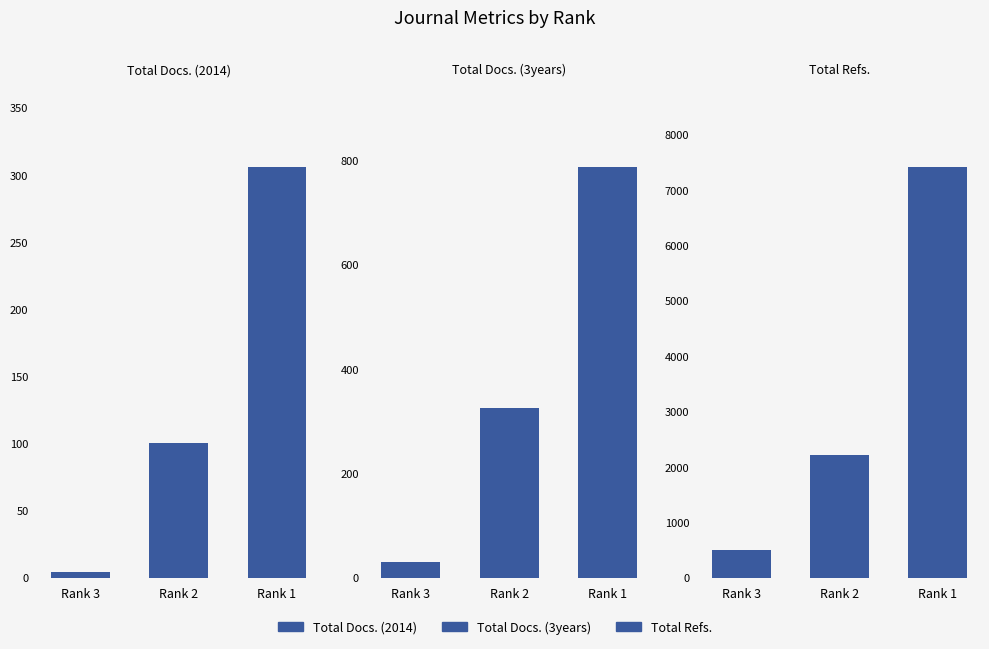

How many data points in Total Docs. (3years) are above 325?

1